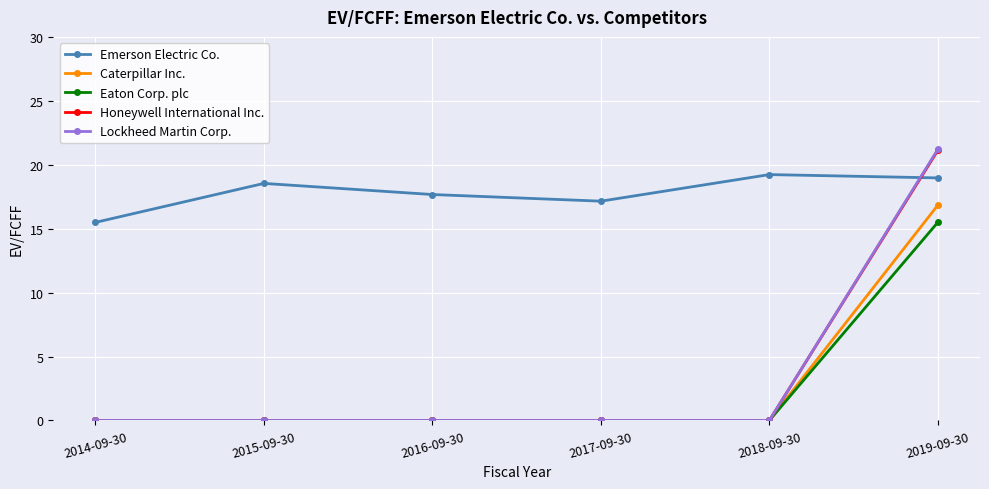

Which category has the highest value across all series?

2019-09-30